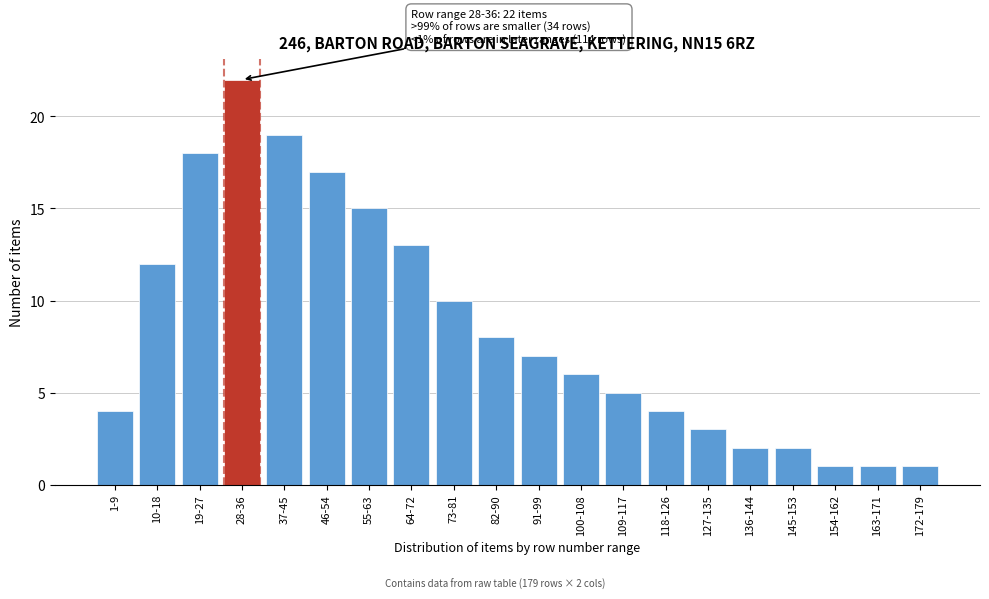

Reading left to right, extract all data points from this chart.

1-9=4	10-18=12	19-27=18	28-36=22	37-45=19	46-54=17	55-63=15	64-72=13	73-81=10	82-90=8	91-99=7	100-108=6	109-117=5	118-126=4	127-135=3	136-144=2	145-153=2	154-162=1	163-171=1	172-179=1